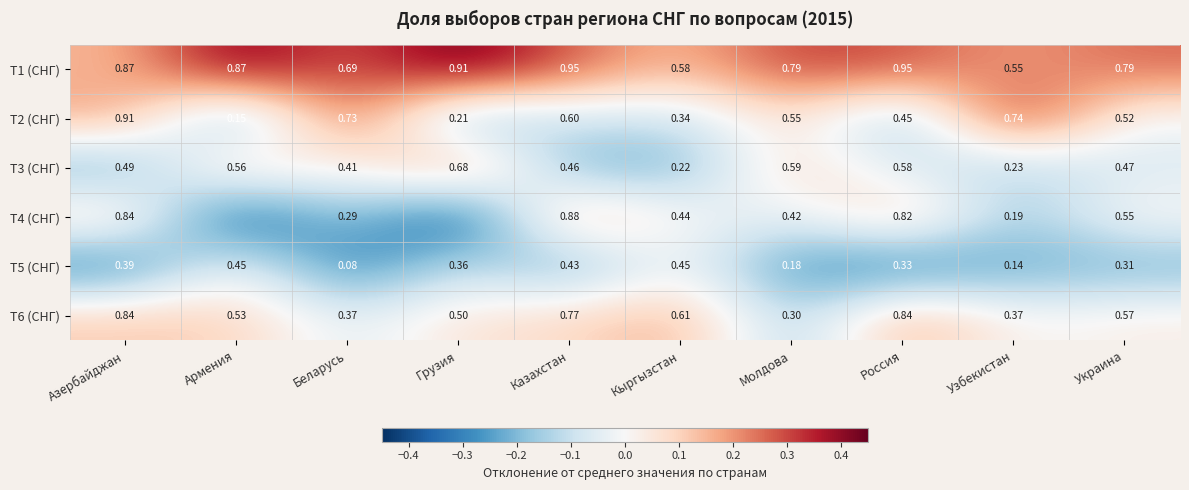

Is the value of T1 (СНГ) at Россия greater than the value of T5 (СНГ) at Узбекистан?

Yes